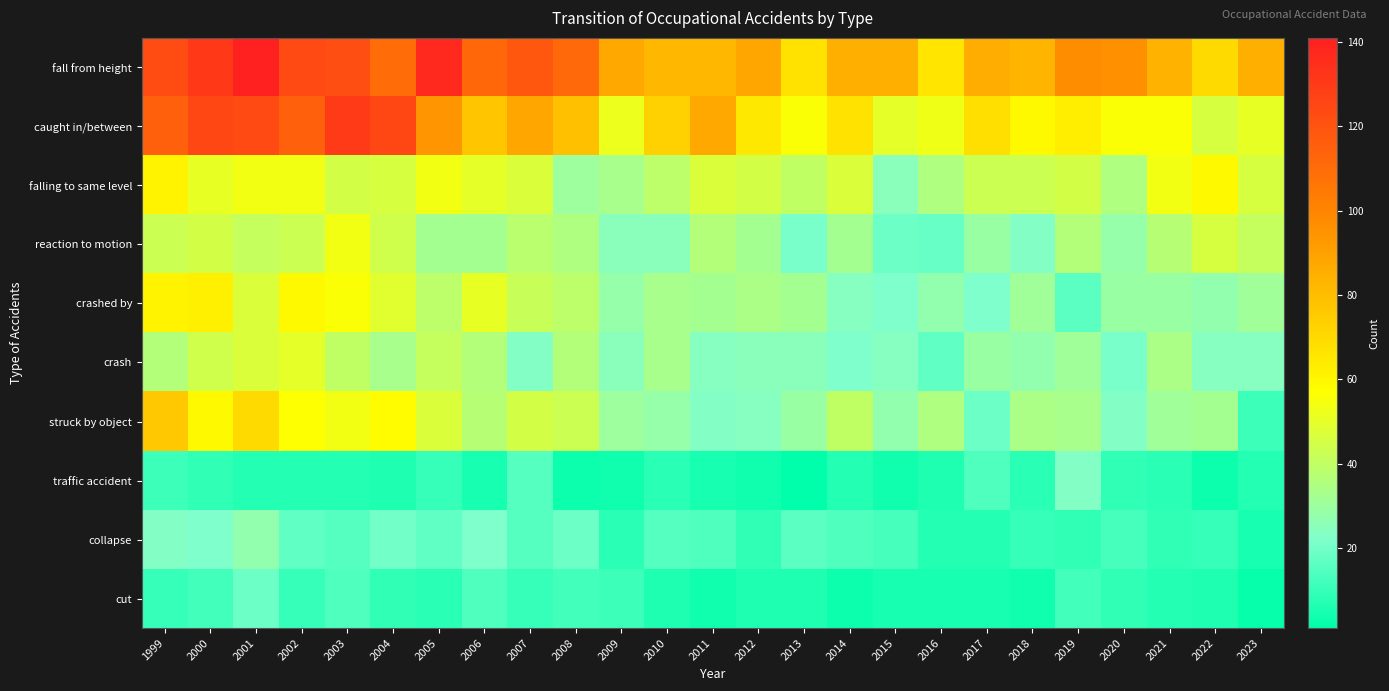

At which category is the sum across all series the highest?

2001